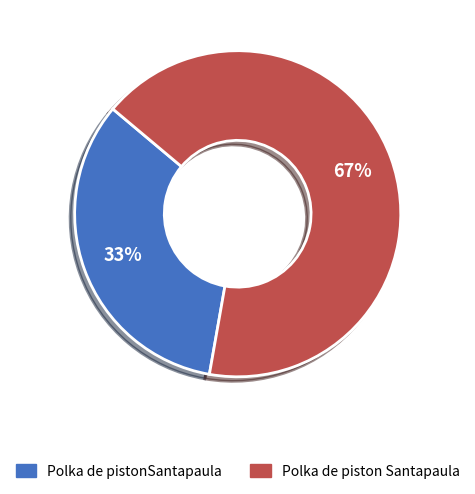

True or false: Polka de pistonSantapaula accounts for 33% of the total.

True